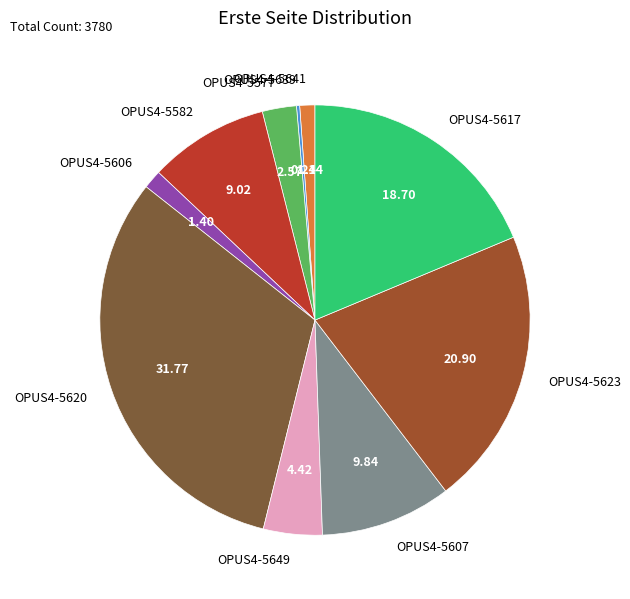

Does any single category account for the majority?

No